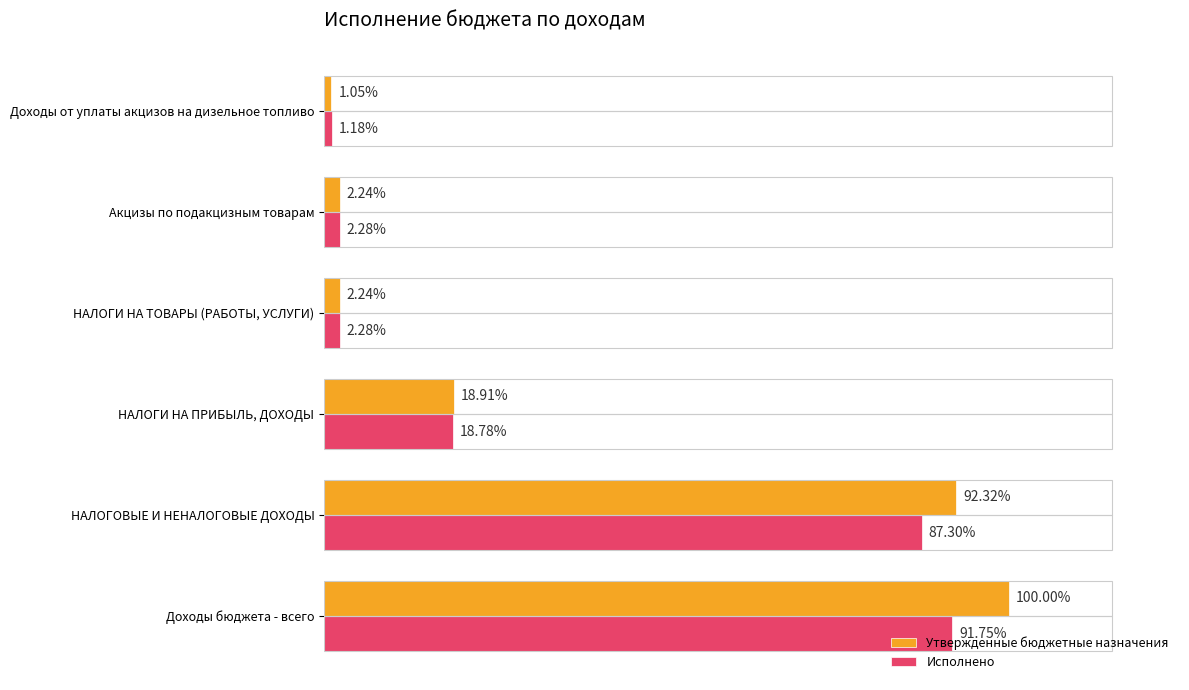

What are all the series names shown in the legend?

Утвержденные бюджетные назначения, Исполнено